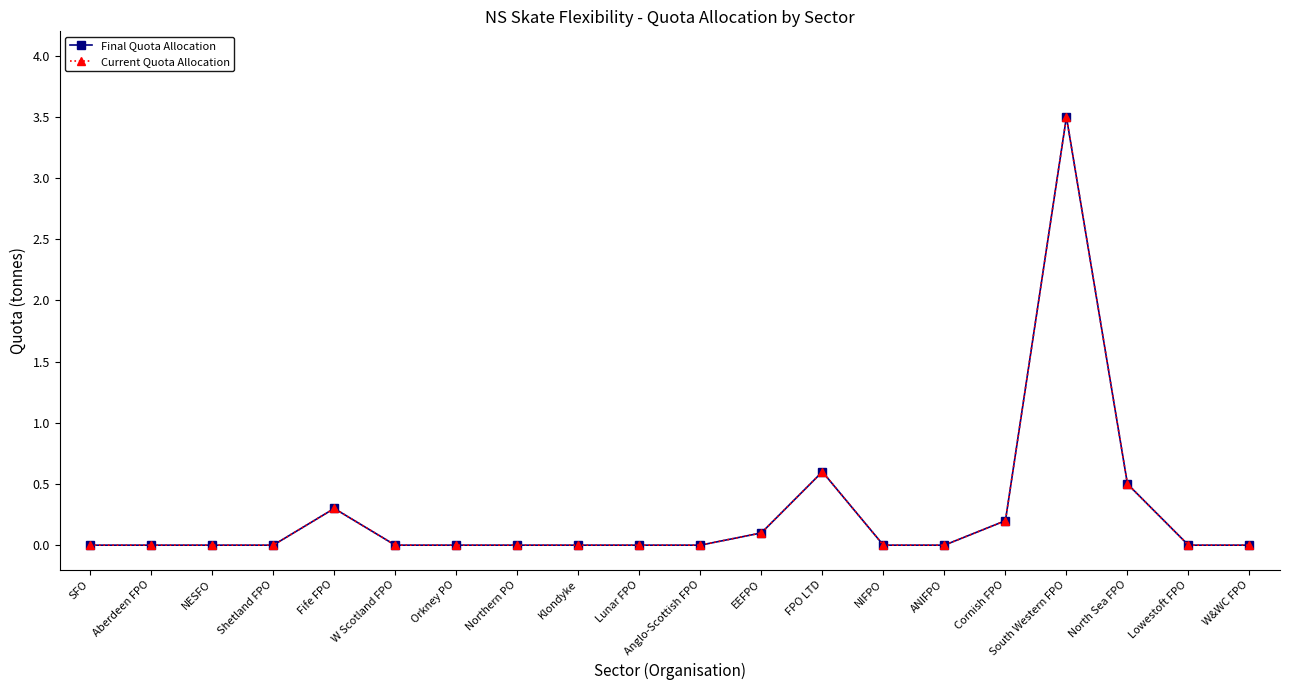

List the labels in order of Current Quota Allocation value, largest first.

South Western FPO, FPO LTD, North Sea FPO, Fife FPO, Cornish FPO, EEFPO, SFO, Aberdeen FPO, NESFO, Shetland FPO, W Scotland FPO, Orkney PO, Northern PO, Klondyke, Lunar FPO, Anglo-Scottish FPO, NIFPO, ANIFPO, Lowestoft FPO, W&WC FPO